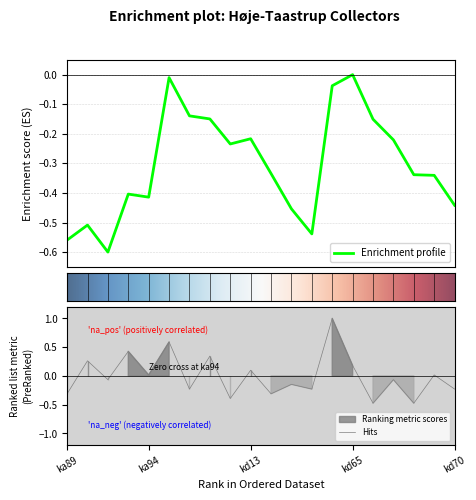

Reading left to right, list all the values displayed in this chart.

ka89=-0.3	ka90=0.3	ka91=-0.1	ka92=0.4	ka94=0.0	ka95=0.6	ka97=-0.2	ka98=0.3	kd11=-0.4	kd13=0.1	kd47=-0.3	kd50=-0.1	kd58=-0.2	kd64=1.0	kd65=0.2	kd66=-0.5	kd67=-0.1	kd68=-0.5	kd69=0.0	kd70=-0.2